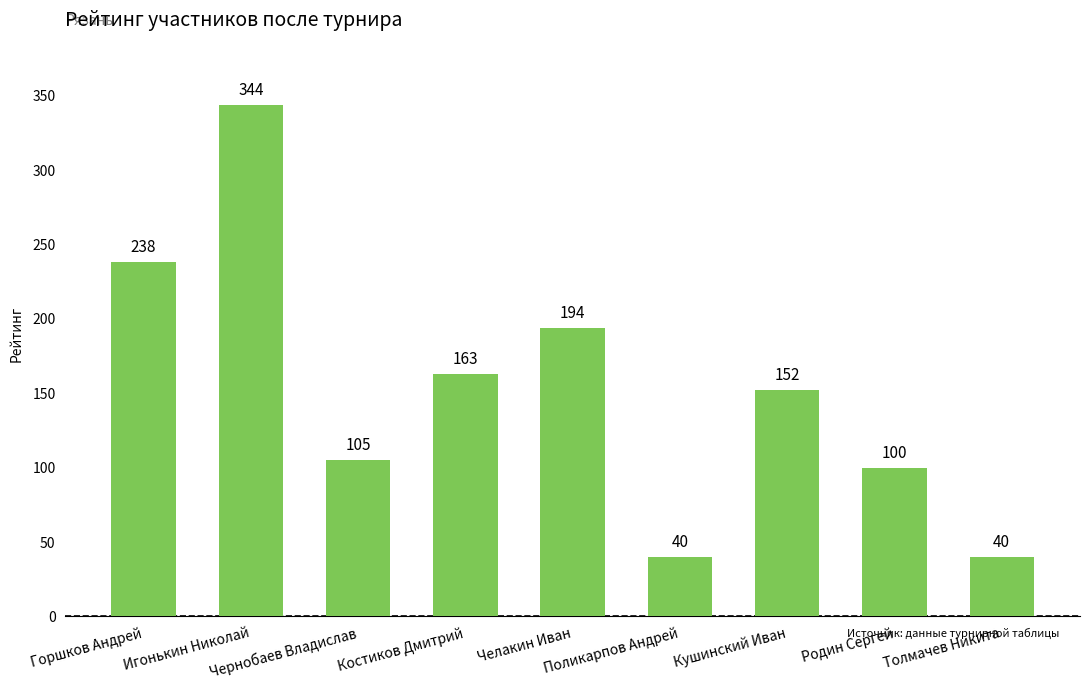

What is the maximum value shown in the chart?

344